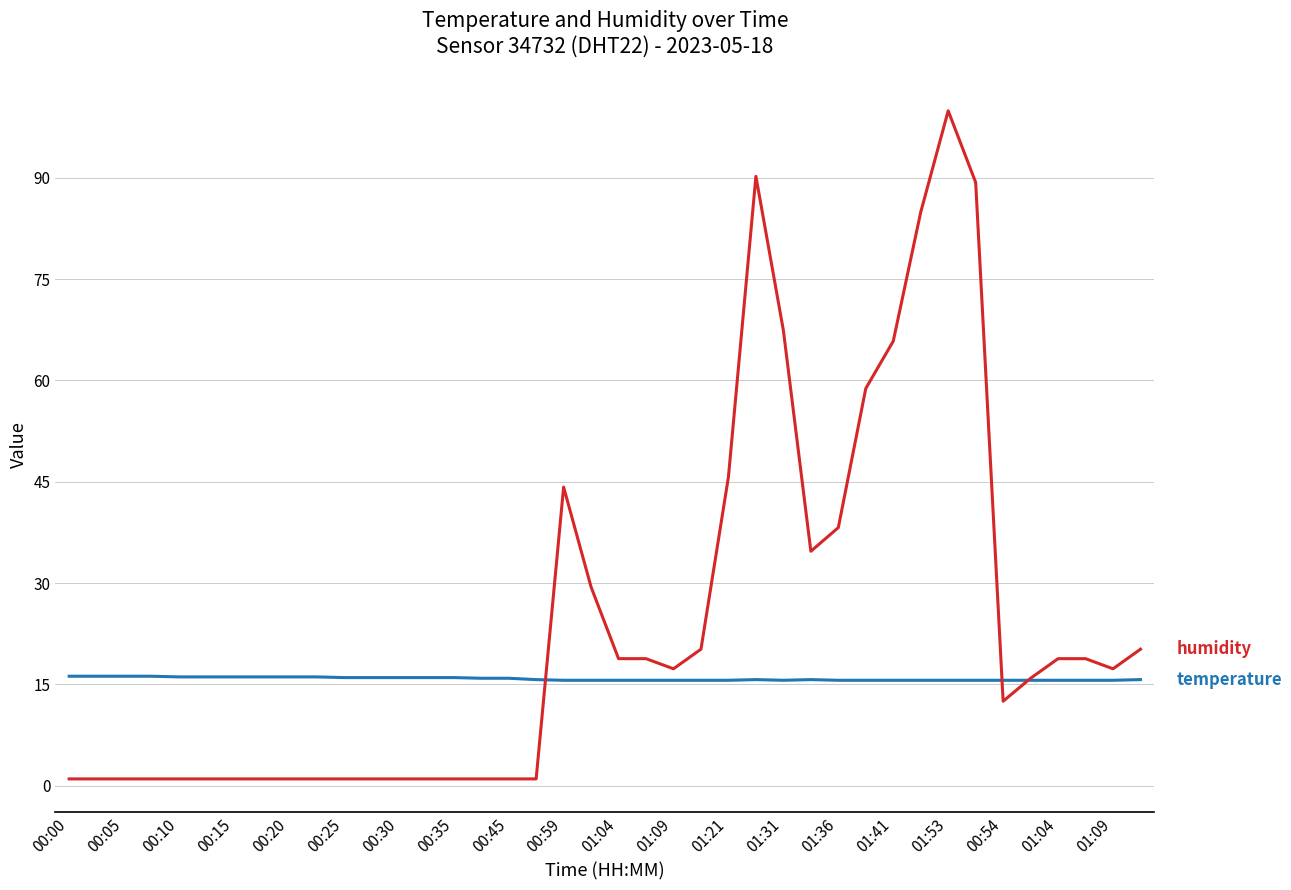

What is the maximum value shown in the chart?

99.9